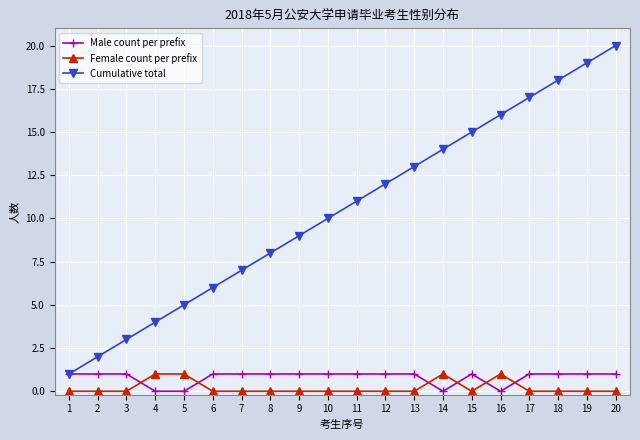

Is the value of Female count per prefix at 7 greater than the value of Cumulative total at 20?

No